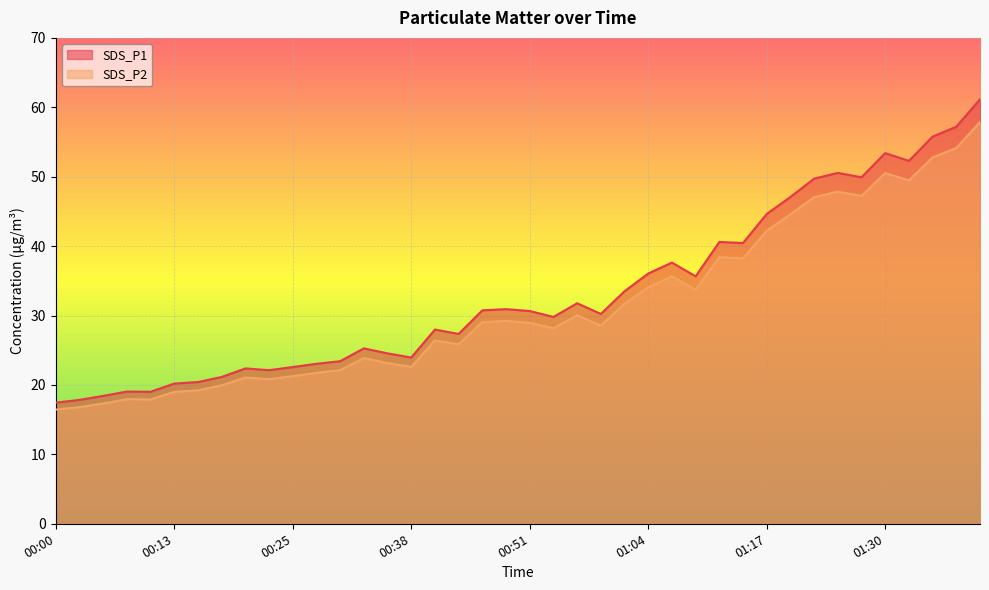

Is it true that SDS_P2 equals 45.4 at 01:04?

False